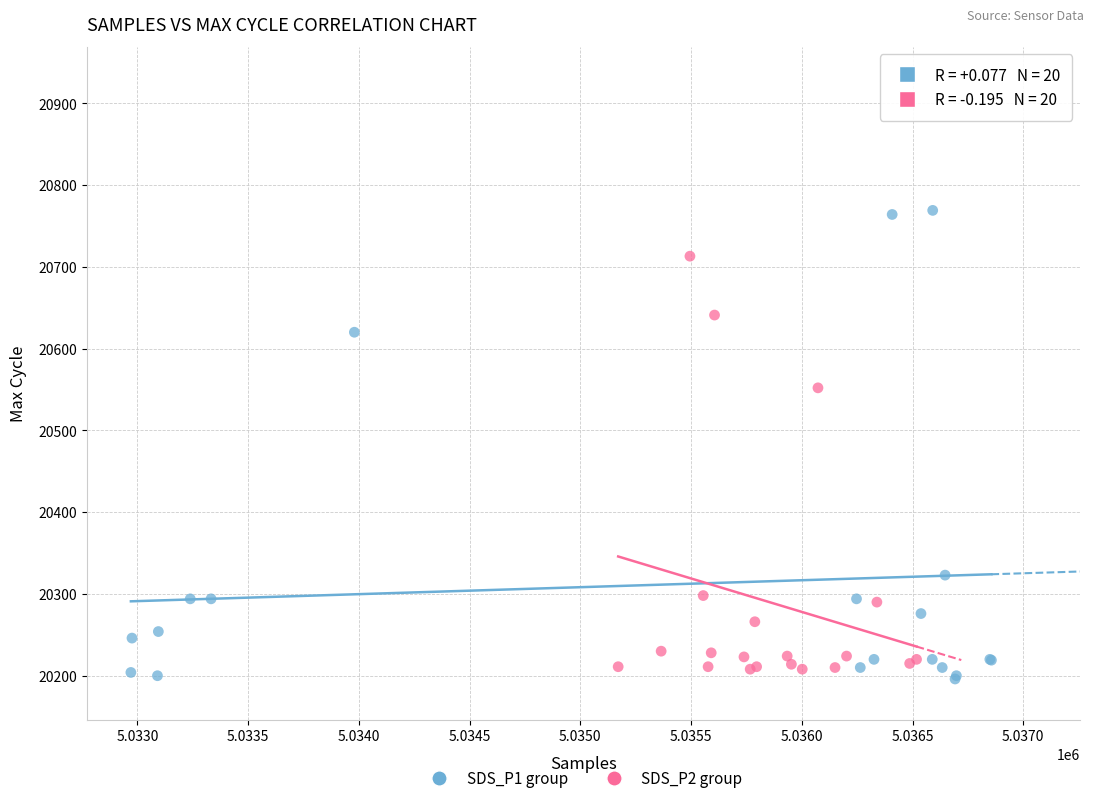

Which series has the largest Y range (max minus min)?

SDS_P1 group